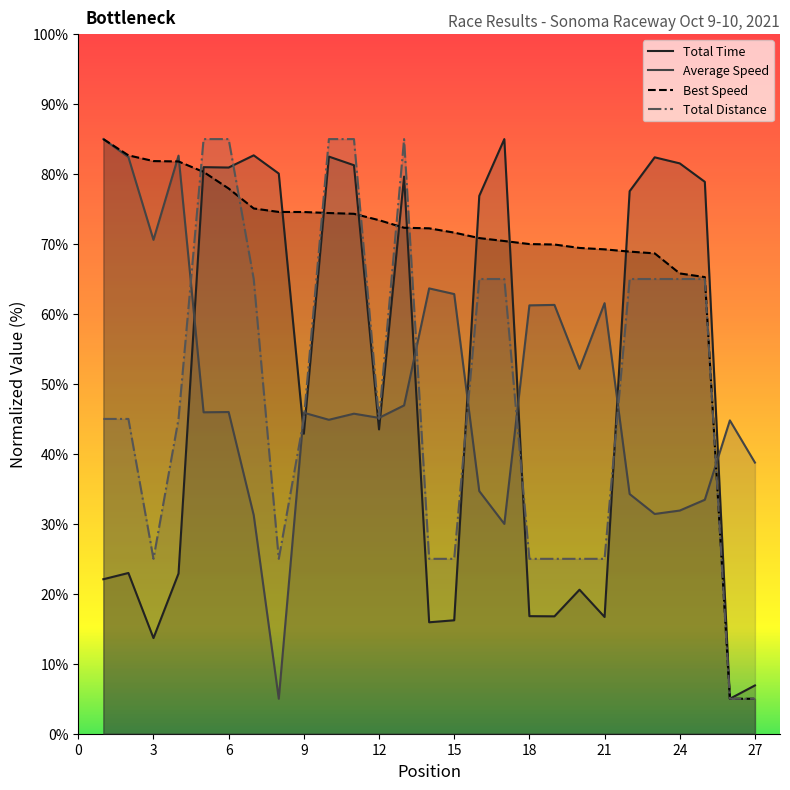

After their last crossing, which series has the higher values: Best Speed or Total Time?

Total Time